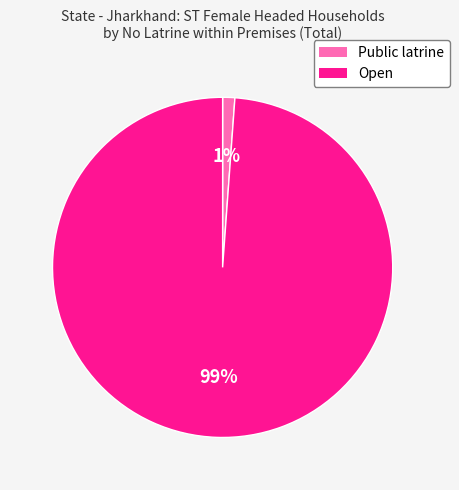

Does Open account for over 50% of the chart?

Yes